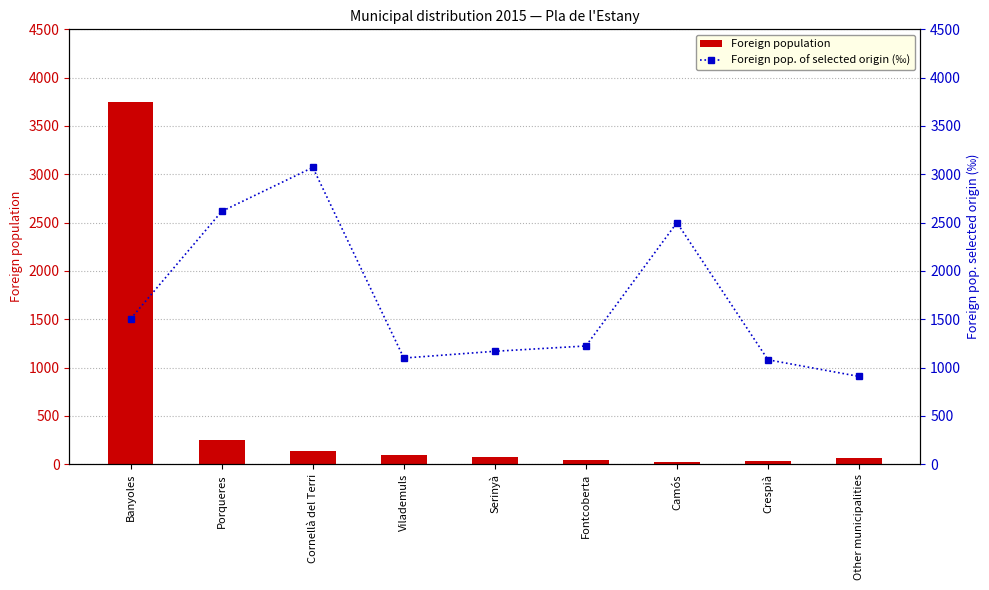

What position from the left is Camós?

7